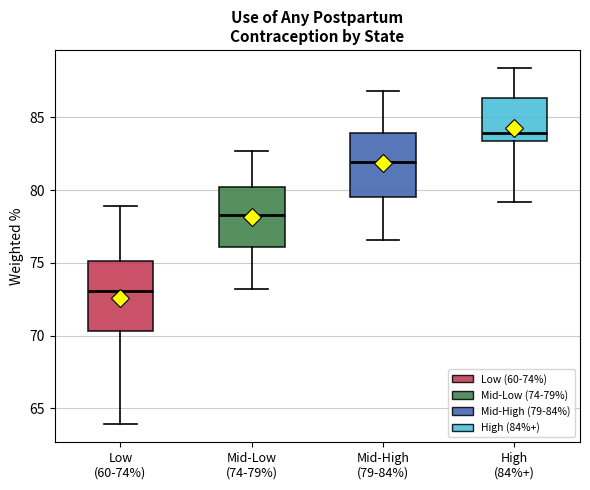

Reading left to right, transcribe this box plot: for each box, give where its median line is, the range the box spans, and where its two whiskers end, as read against the y-axis. The values are not printed on the chart, so give them approximately, as read against the axis.

Low (60-74%): median 73.0, box 70.5 to 75.0, whiskers 64.0 to 79.0
Mid-Low (74-79%): median 78.5, box 76.0 to 80.0, whiskers 73.0 to 82.5
Mid-High (79-84%): median 82.0, box 79.5 to 84.0, whiskers 76.5 to 87.0
High (84%+): median 84.0, box 83.5 to 86.5, whiskers 79.0 to 88.5